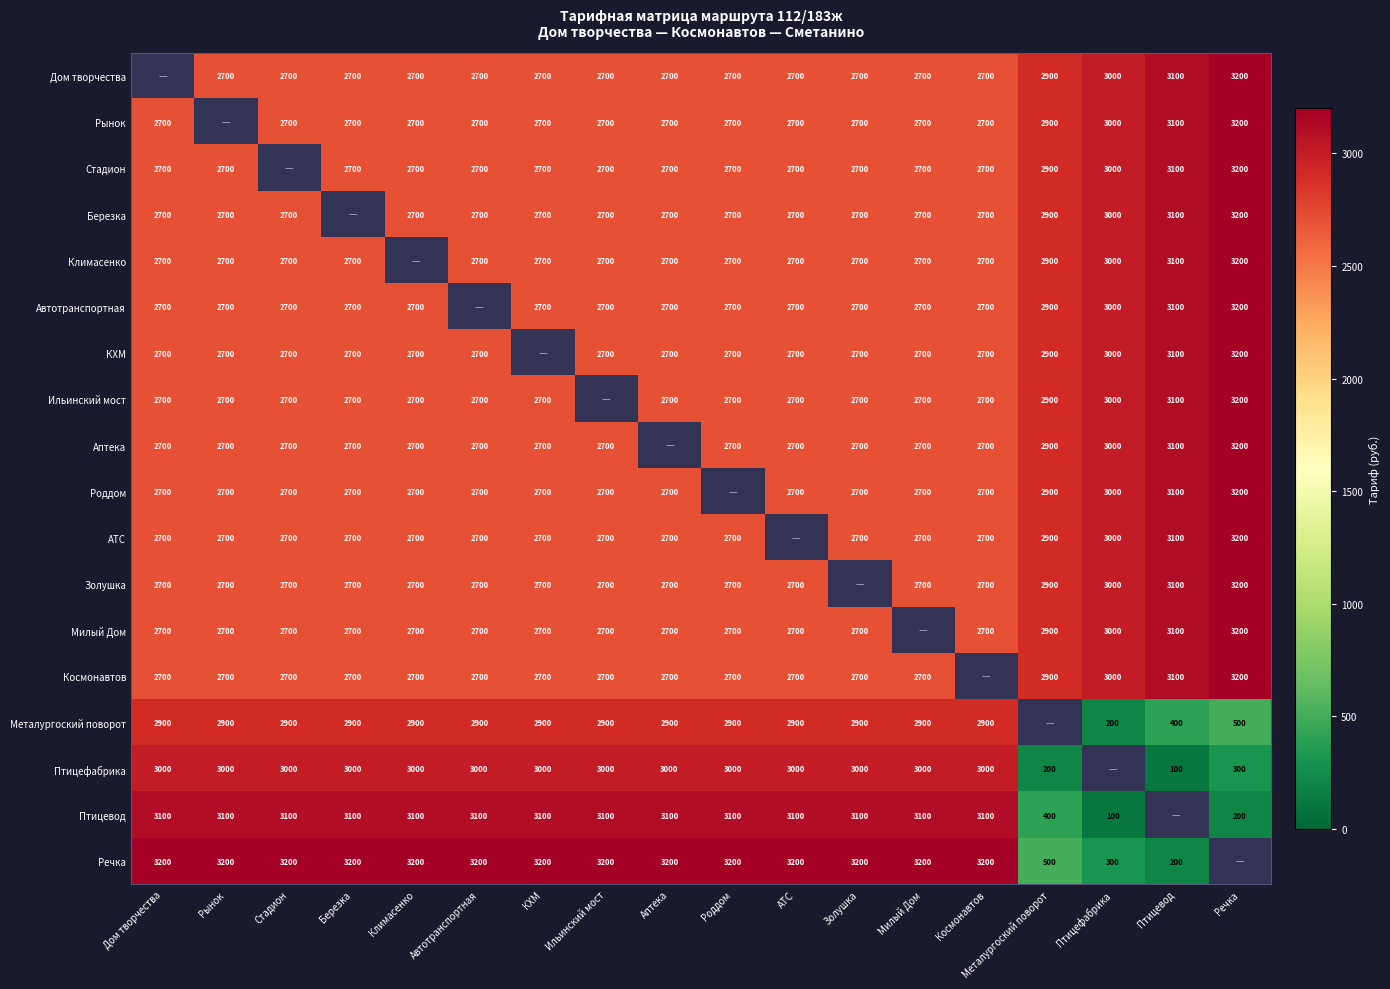

The Климасенко series shows 4900 at Птицевод. True or false?

False